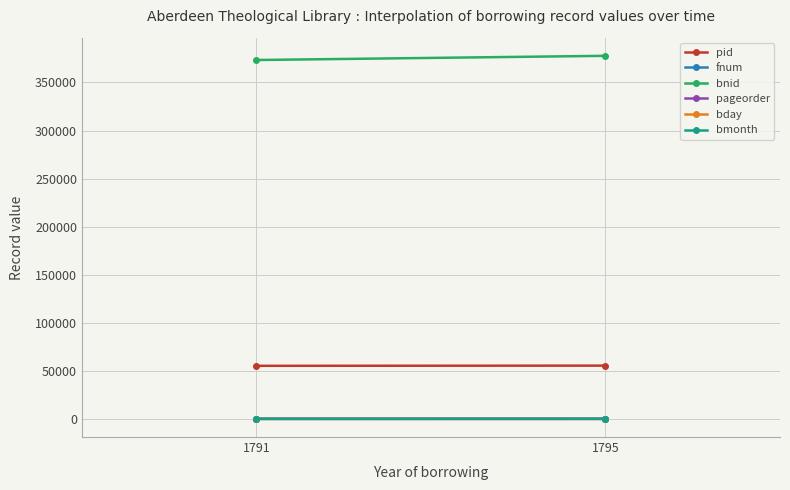

What is the minimum value for pid?

55203